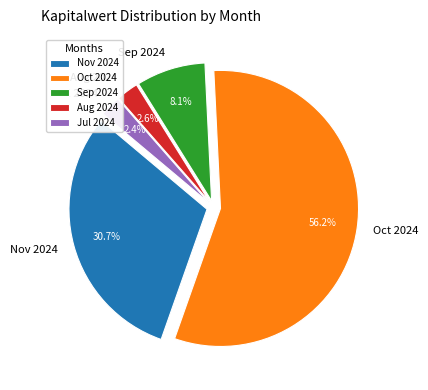

Which has a higher value, Oct 2024 or Aug 2024?

Oct 2024